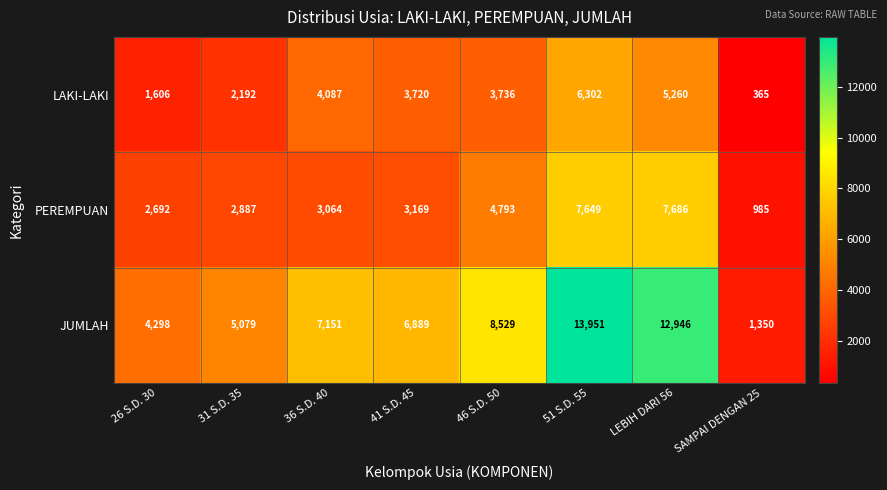

True or false: JUMLAH has a value of 4298 at 26 S.D. 30.

True